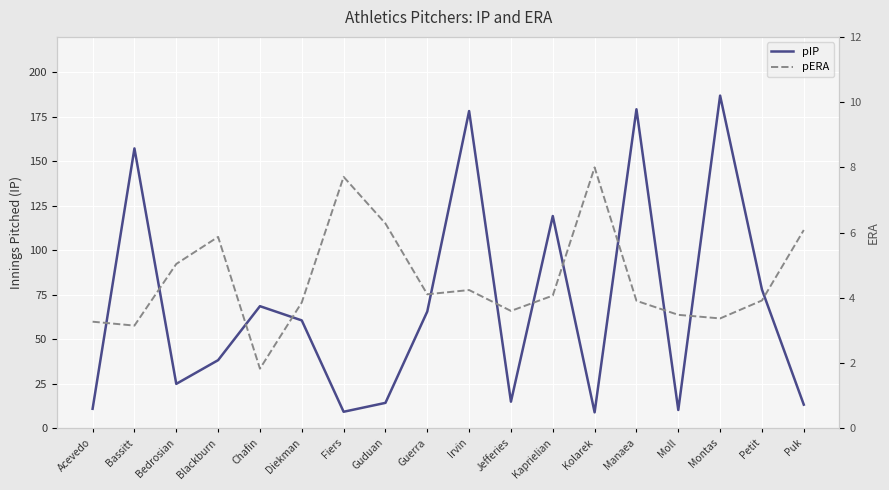

Reading right to left, extract all data points from this chart.

pIP: 13.3	78.0	187.0	10.3	179.3	9.0	119.3	15.0	178.3	65.7	14.3	9.3	60.7	68.7	38.3	25.0	157.3	11.0
pERA: 6.1	3.9	3.4	3.5	3.9	8.0	4.1	3.6	4.2	4.1	6.3	7.7	3.9	1.8	5.9	5.0	3.1	3.3